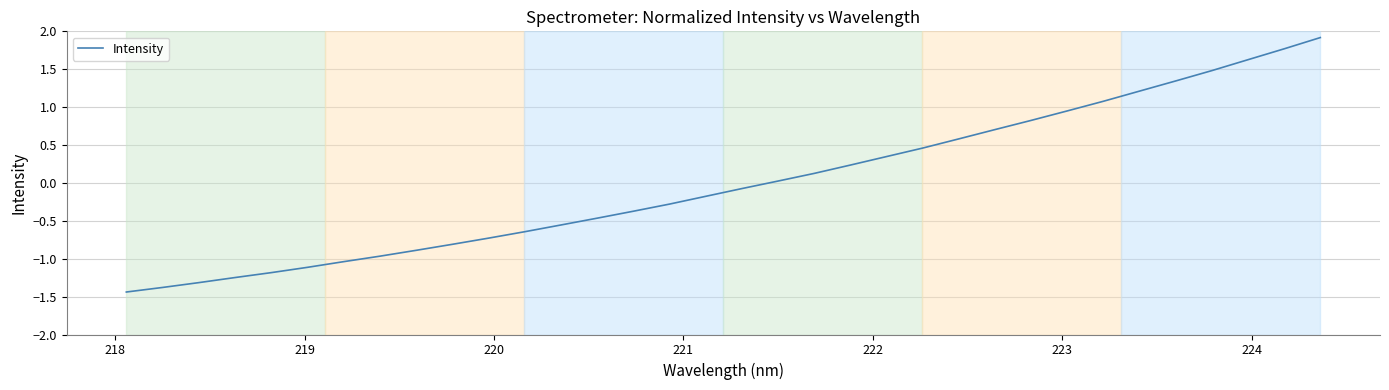

What is the greatest value displayed?

1.9